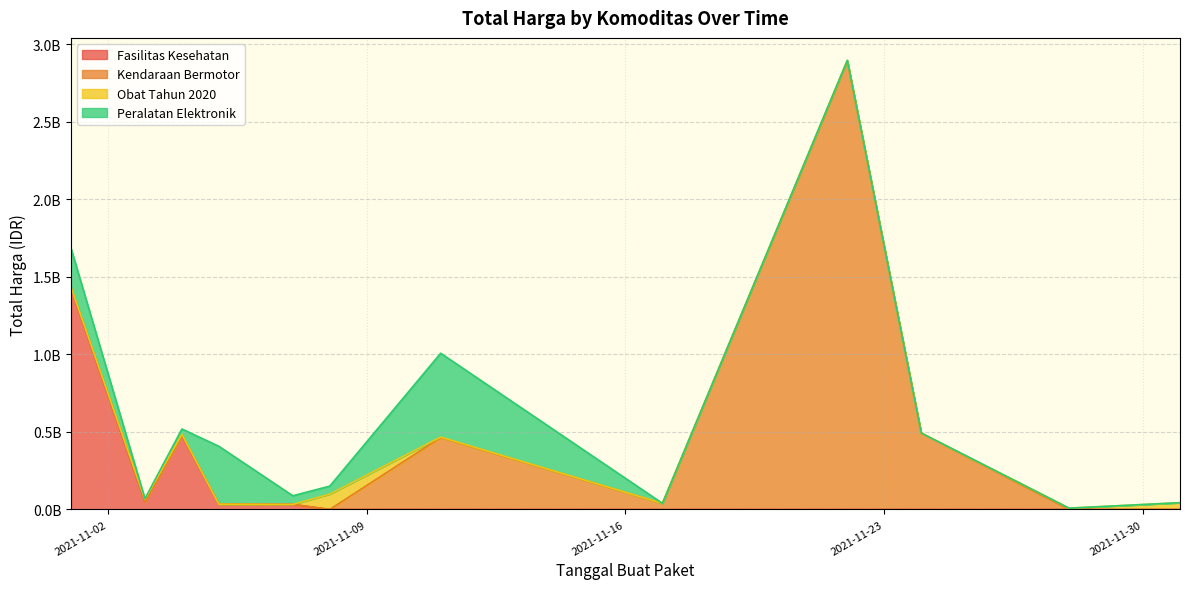

What is the maximum value shown in the chart?

2892122000